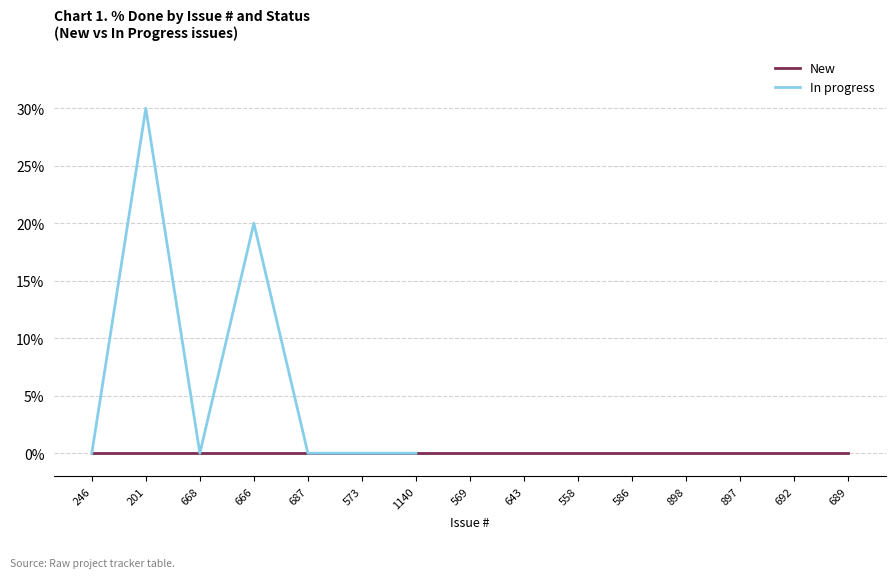

How many points are lower than both their immediate neighbors (excluding endpoints)?

1